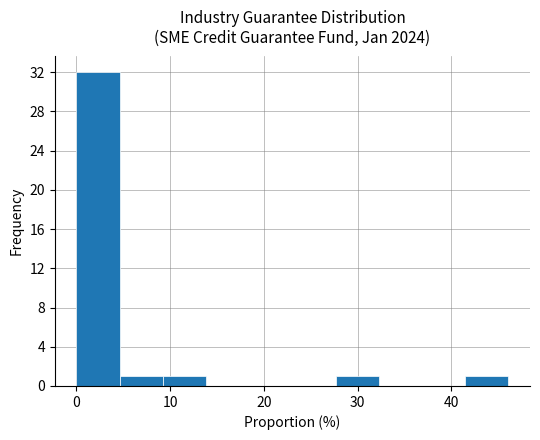

How tall is the bar that spans 41 to 46 on the x-axis? Neither the bar edges nor the heights are printed on the chart, so give them approximately, as read against the axes.

1